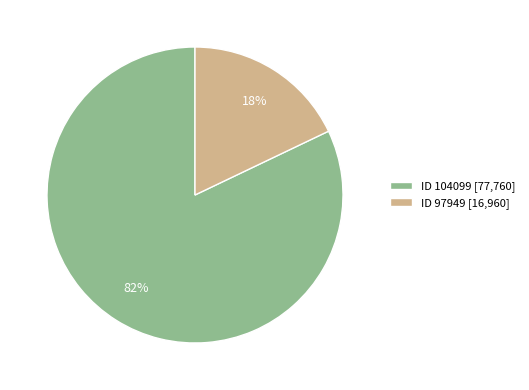

To the nearest percent, what portion does ID 97949 represent?

18%